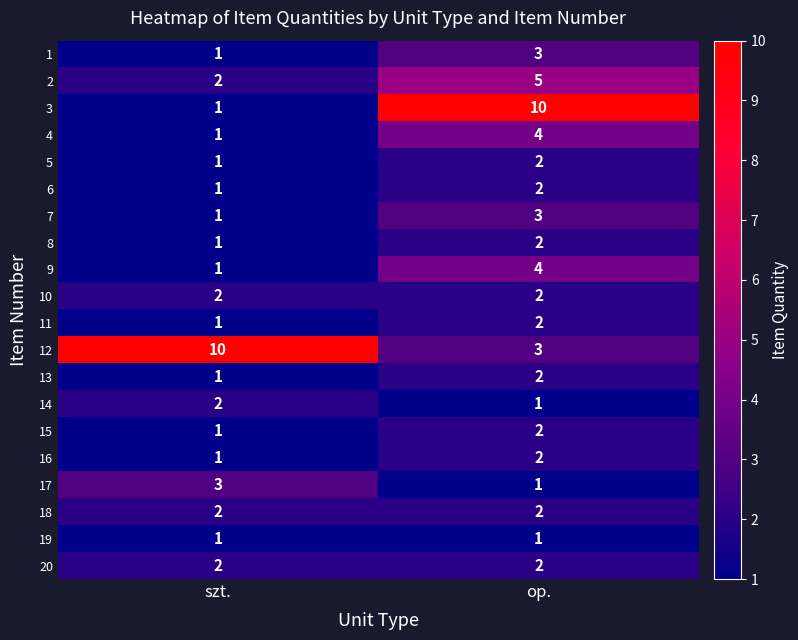

Between szt. and op., which series saw the biggest shift?

3